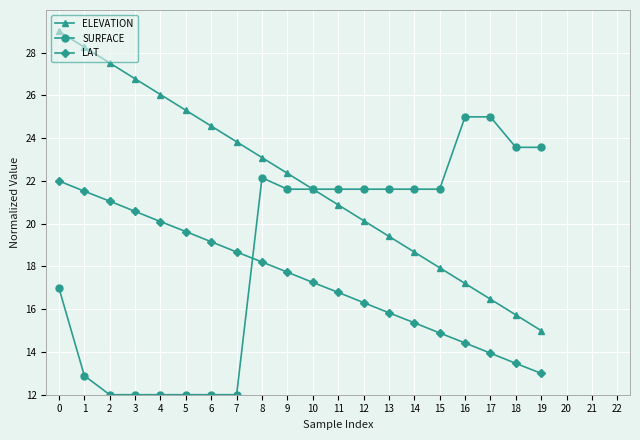

What are all the series names shown in the legend?

ELEVATION, SURFACE, LAT